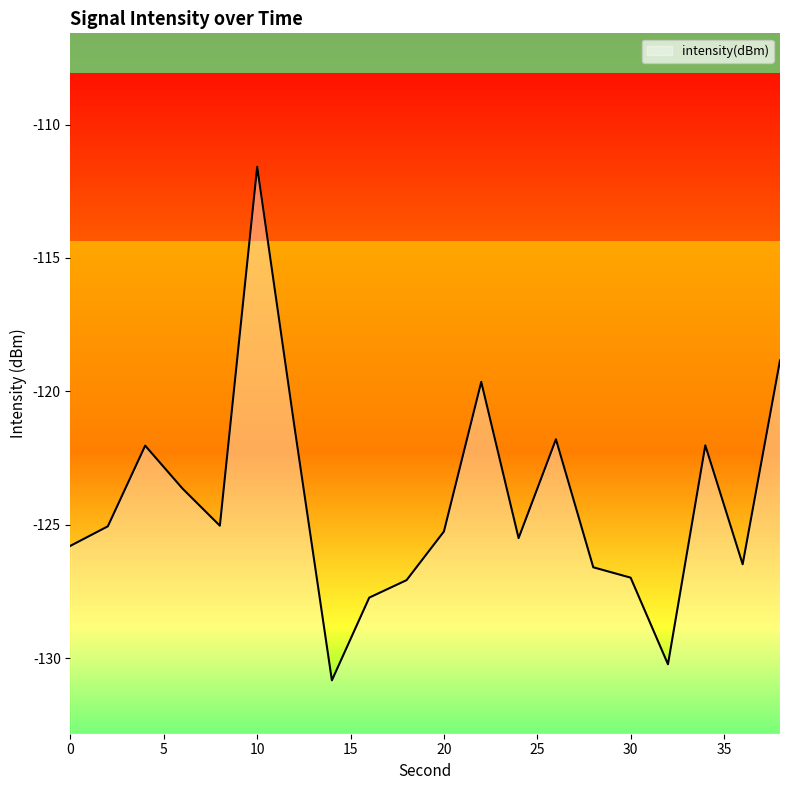

At which category does the chart reach its peak across all series?

10